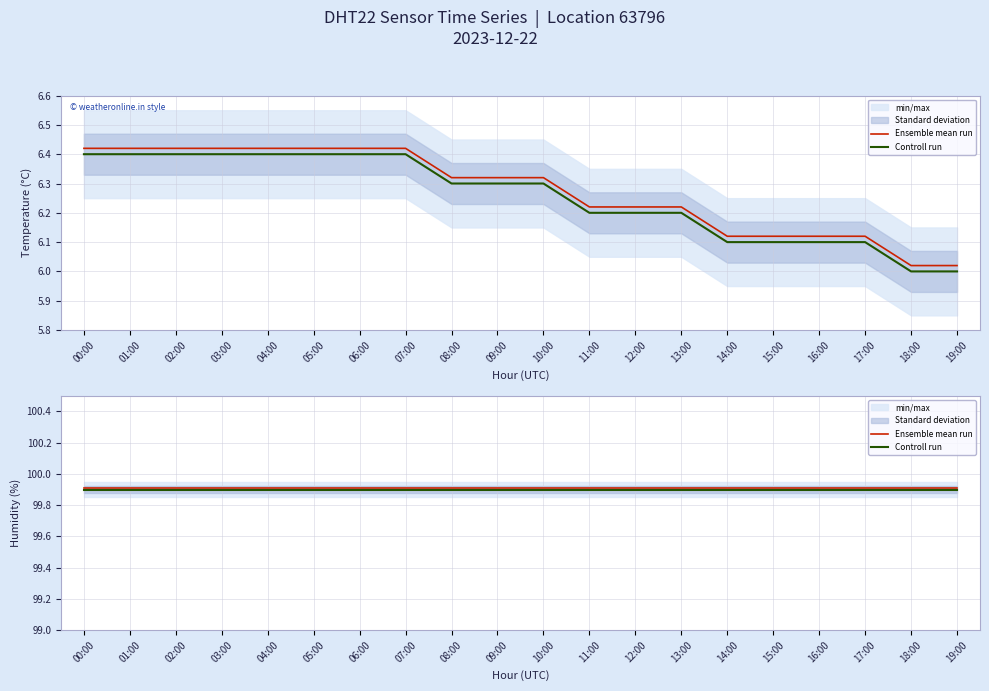

Does the chart have visible grid lines?

Yes